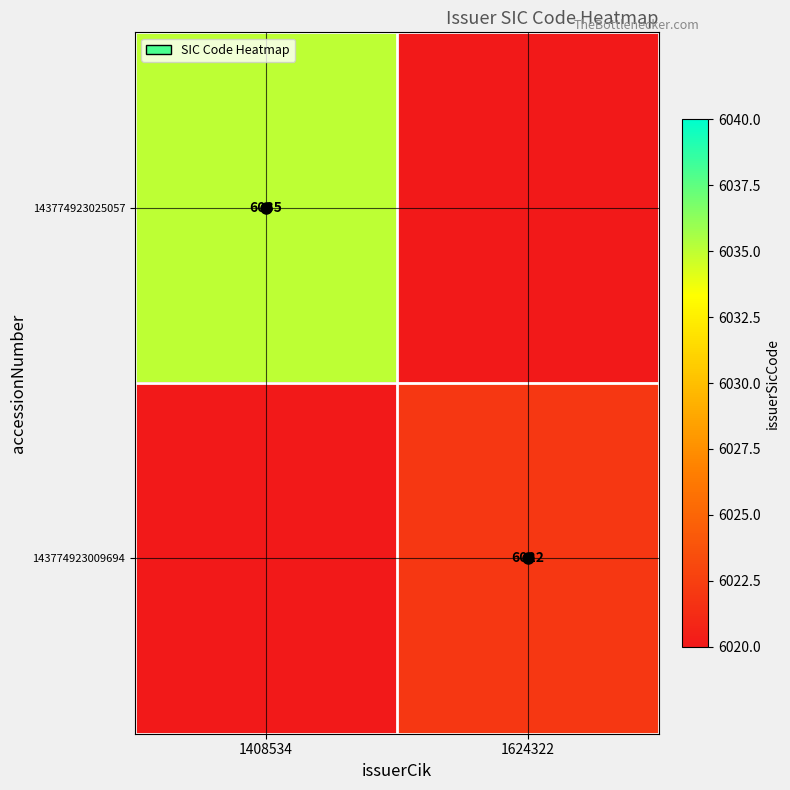

The 143774923025057 series shows 9897 at 1408534. True or false?

False